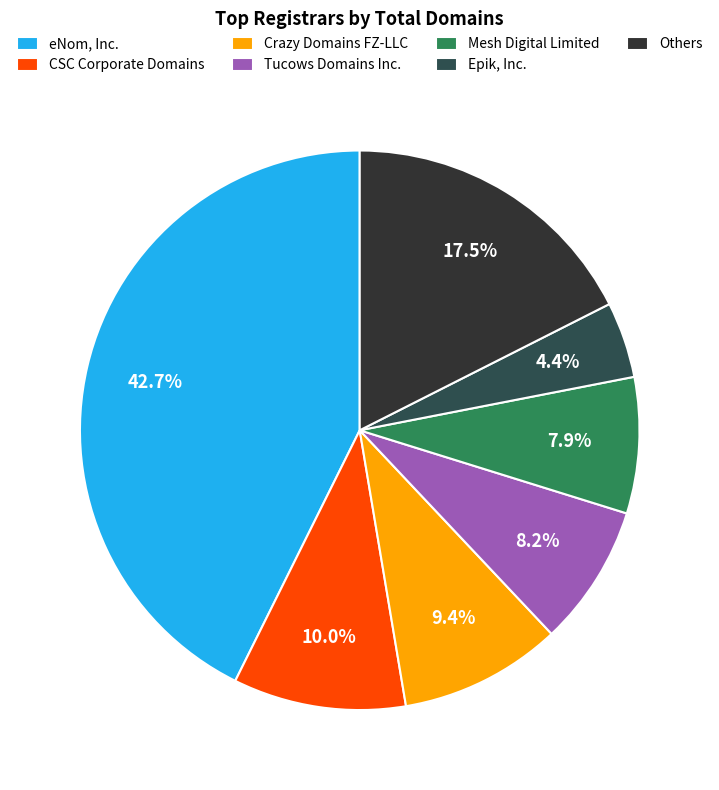

Rank the categories by value from highest to lowest.

eNom, Inc., Others, CSC Corporate Domains, Crazy Domains FZ-LLC, Tucows Domains Inc., Mesh Digital Limited, Epik, Inc.